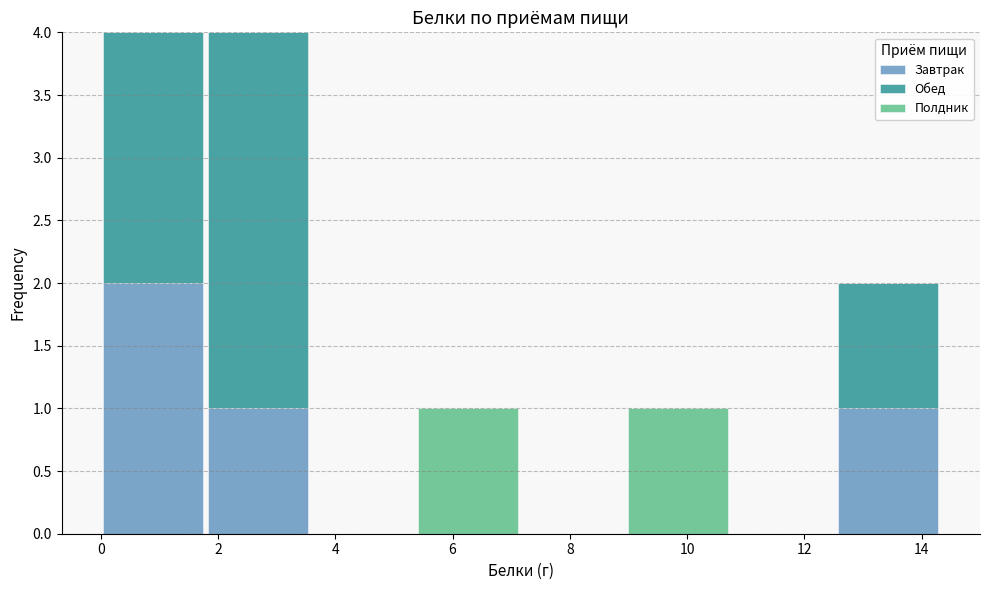

What is the total height of the stacked bar covering 1.8 to 3.6 on the x-axis? Neither the bar edges nor the heights are printed on the chart, so give them approximately, as read against the axes.

4